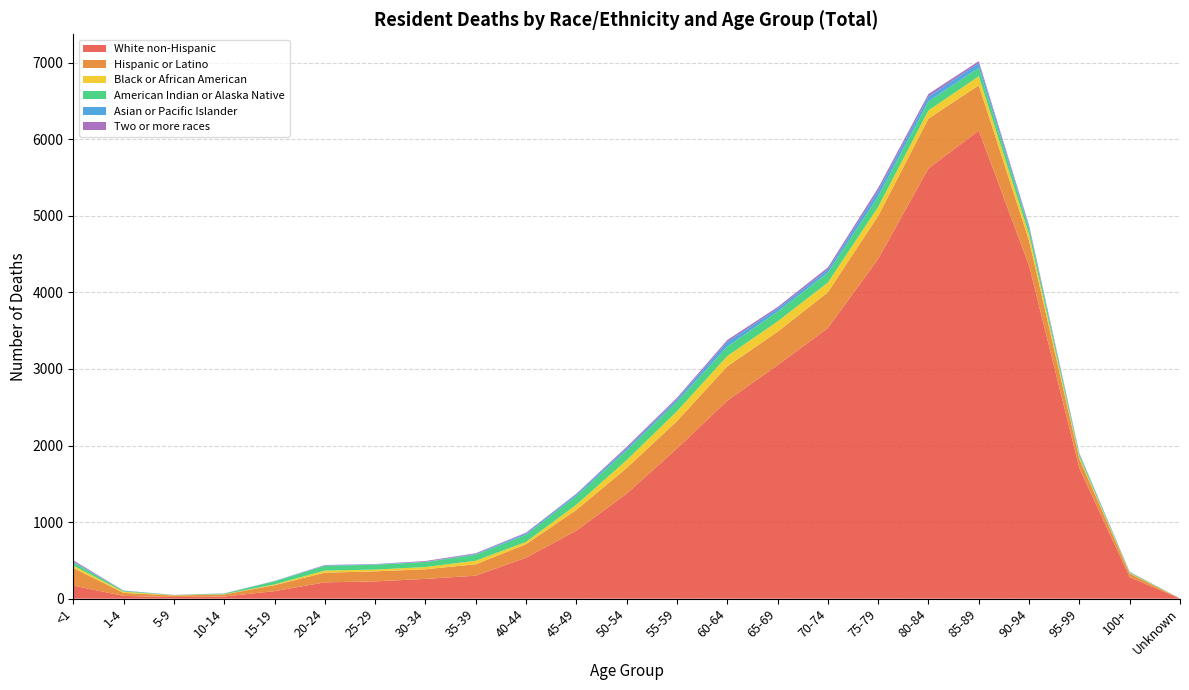

Reading left to right, list all the values displayed in this chart.

White non-Hispanic: <1=171	1-4=36	5-9=21	10-14=28	15-19=98	20-24=213	25-29=226	30-34=258	35-39=300	40-44=535	45-49=888	50-54=1371	55-59=1961	60-64=2585	65-69=3049	70-74=3534	75-79=4437	80-84=5619	85-89=6113	90-94=4350	95-99=1703	100+=281	Unknown=2
Hispanic or Latino: <1=229	1-4=40	5-9=20	10-14=27	15-19=78	20-24=126	25-29=131	30-34=126	35-39=149	40-44=176	45-49=271	50-54=335	55-59=357	60-64=449	65-69=436	70-74=467	75-79=561	80-84=651	85-89=590	90-94=325	95-99=122	100+=47	Unknown=1
Black or African American: <1=32	1-4=15	5-9=3	10-14=3	15-19=10	20-24=28	25-29=22	30-34=29	35-39=46	40-44=30	45-49=67	50-54=103	55-59=128	60-64=134	65-69=135	70-74=127	75-79=118	80-84=106	85-89=118	90-94=80	95-99=26	100+=7	Unknown=0
American Indian or Alaska Native: <1=43	1-4=10	5-9=3	10-14=8	15-19=41	20-24=62	25-29=64	30-34=66	35-39=79	40-44=93	45-49=116	50-54=127	55-59=125	60-64=125	65-69=128	70-74=129	75-79=137	80-84=118	85-89=112	90-94=76	95-99=31	100+=9	Unknown=1
Asian or Pacific Islander: <1=10	1-4=3	5-9=0	10-14=1	15-19=2	20-24=6	25-29=5	30-34=3	35-39=9	40-44=17	45-49=22	50-54=26	55-59=33	60-64=60	65-69=39	70-74=40	75-79=72	80-84=63	85-89=61	90-94=26	95-99=10	100+=3	Unknown=0
Two or more races: <1=16	1-4=2	5-9=2	10-14=2	15-19=2	20-24=5	25-29=4	30-34=10	35-39=10	40-44=11	45-49=7	50-54=20	55-59=19	60-64=25	65-69=21	70-74=28	75-79=39	80-84=34	85-89=25	90-94=19	95-99=7	100+=3	Unknown=0